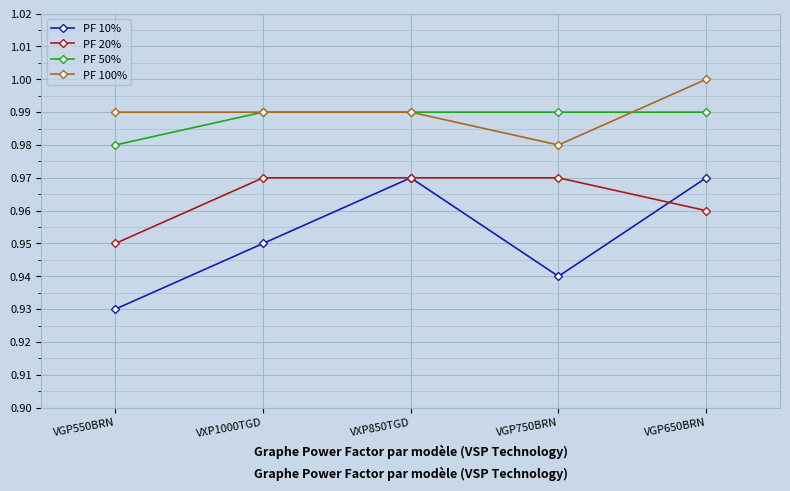

True or false: PF 20% and PF 50% intersect in this chart.

False